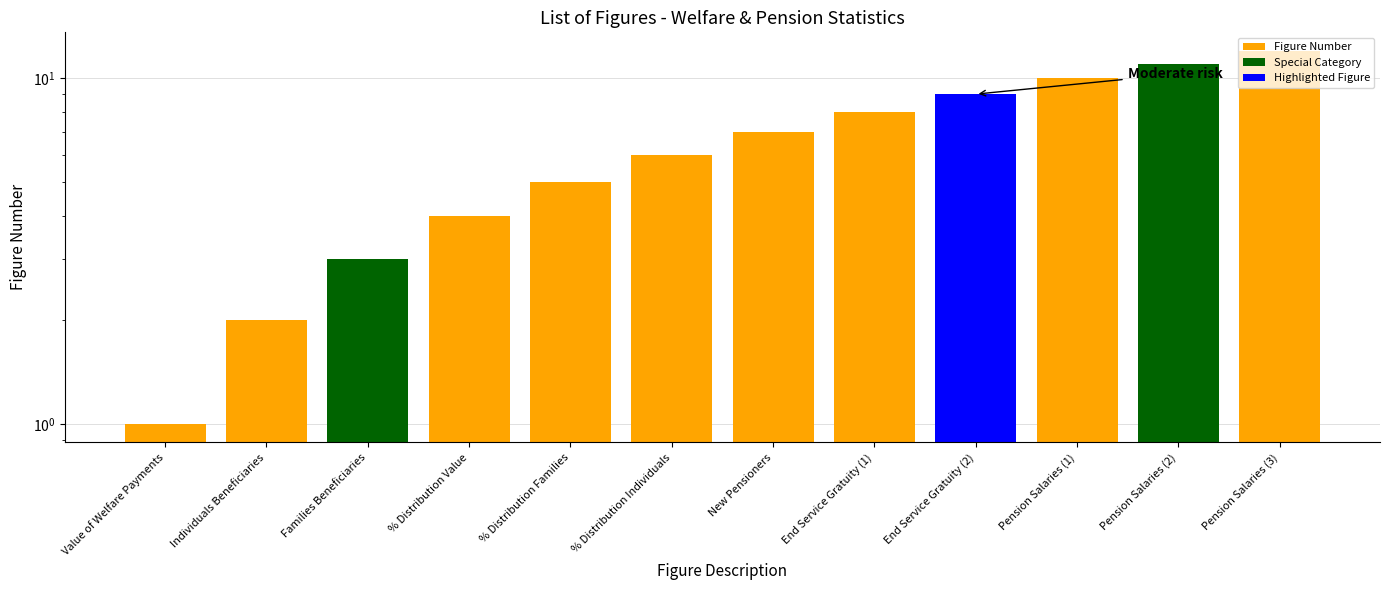

What is the change in value from Value of Welfare Payments to % Distribution Individuals?

+5